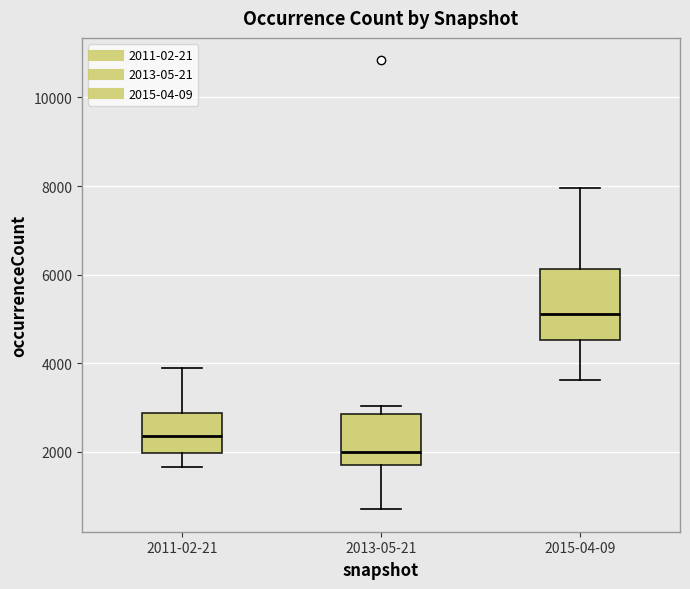

Where is the lower edge of the box for 2015-04-09 on the y-axis? The values are not printed on the chart, so give them approximately, as read against the axis.

4600